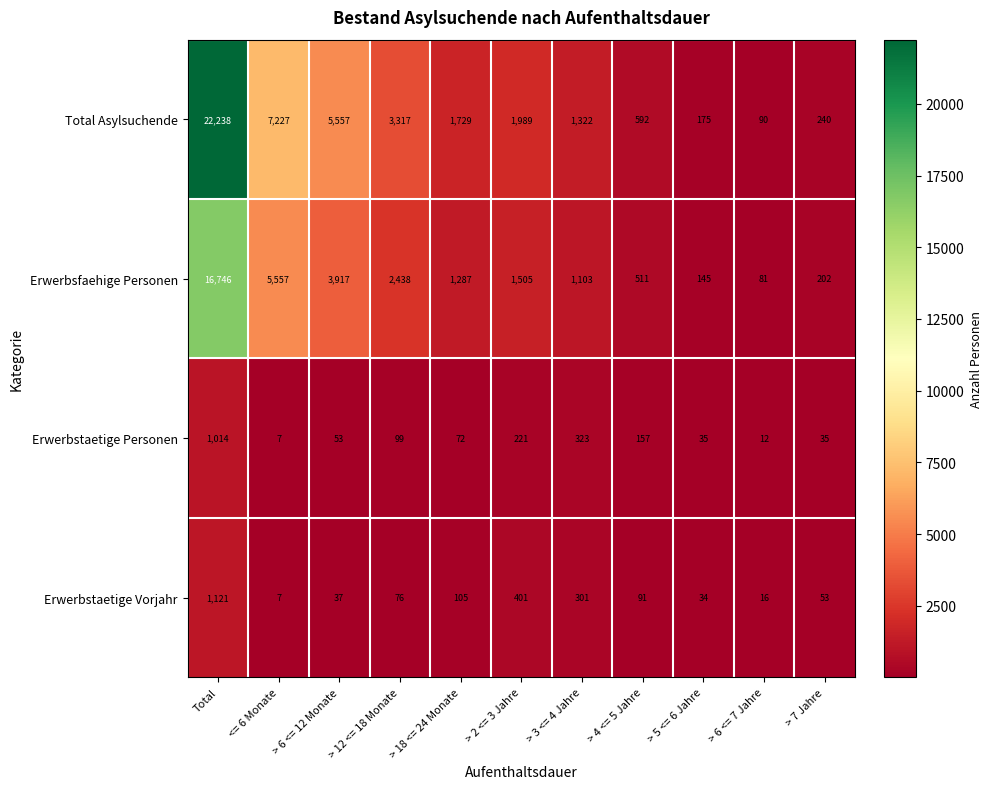

What is the sum of the Erwerbsfaehige Personen values at > 7 Jahre and > 12 <= 18 Monate?

2640